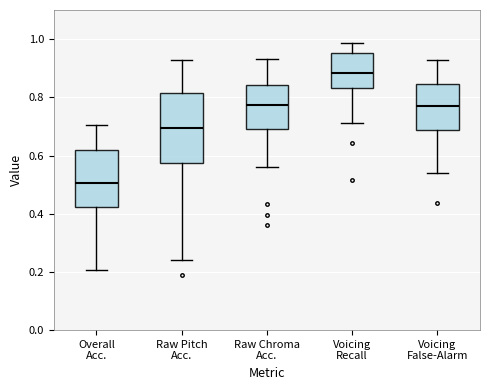

Which box is the tallest, from its lower edge to its upper edge?

Raw Pitch Acc.